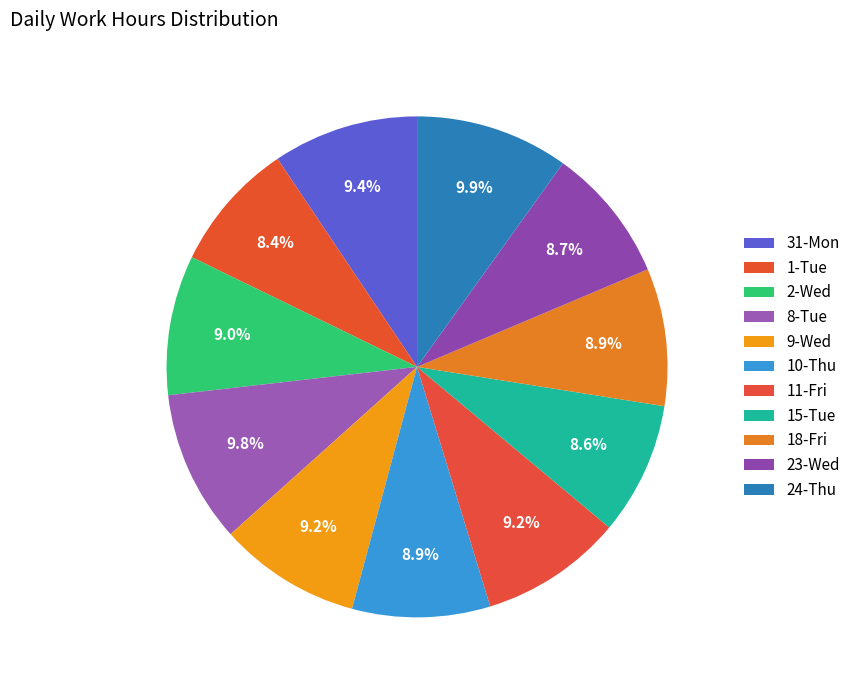

What percentage is the 1-Tue slice, to the nearest percent?

8%